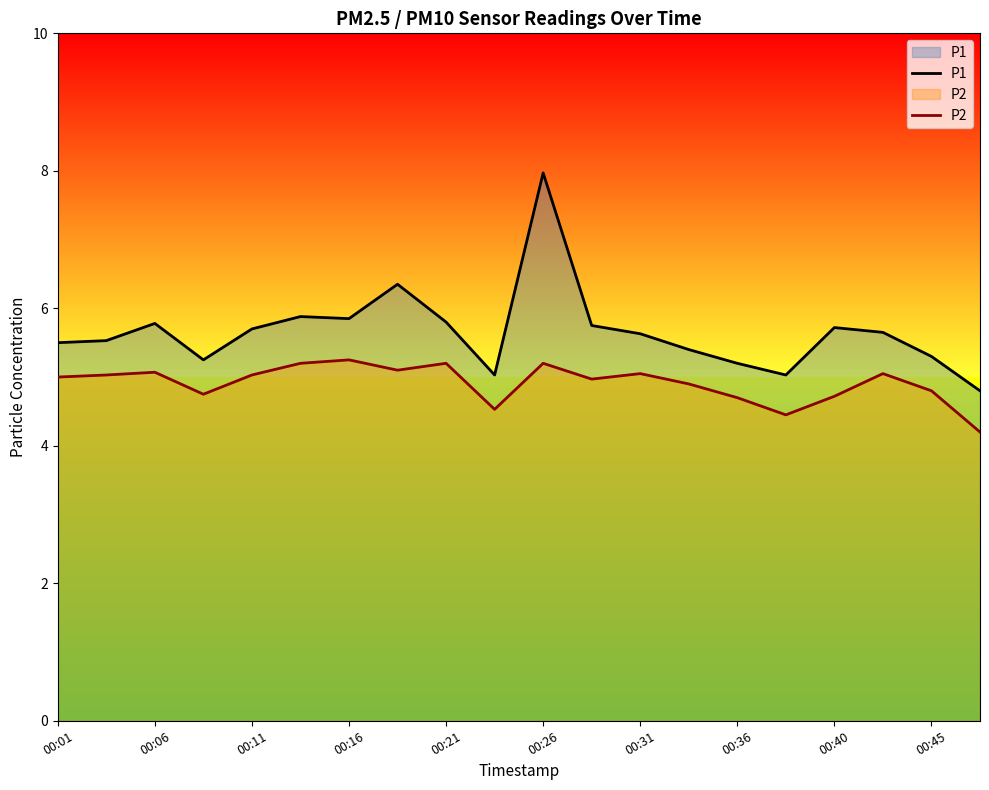

What position from the left is 19?

20